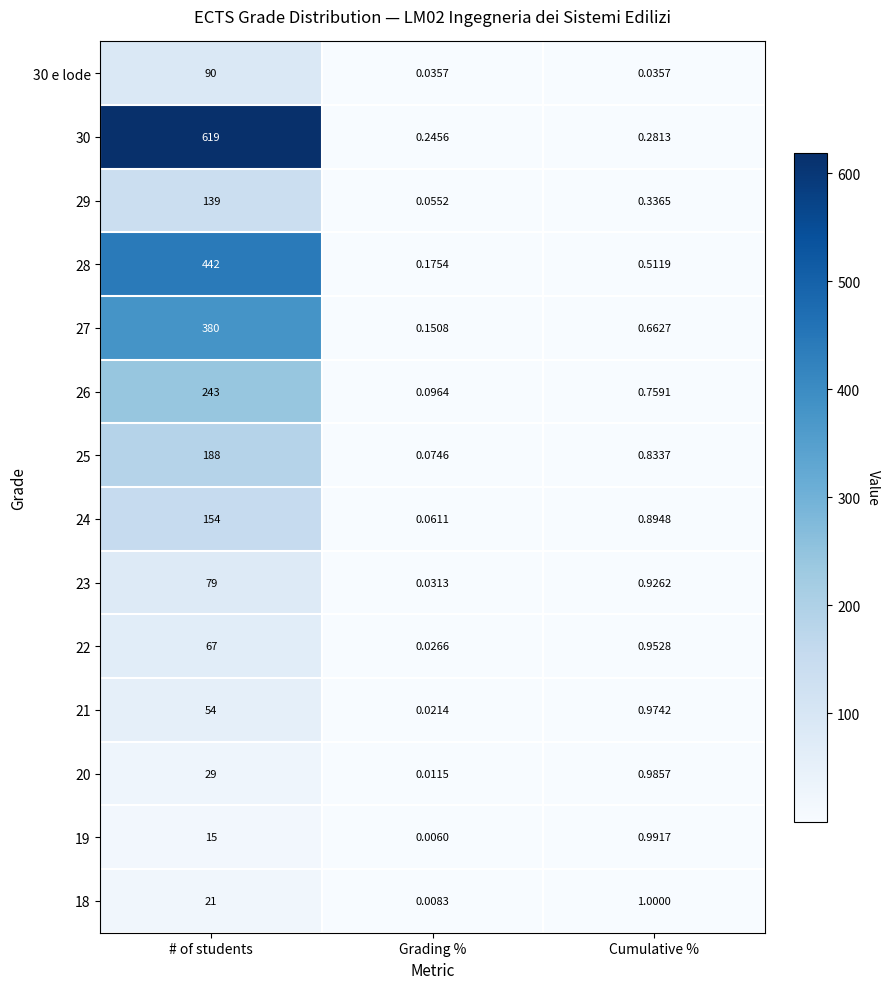

Which label corresponds to the smallest value in the chart?

Grading %